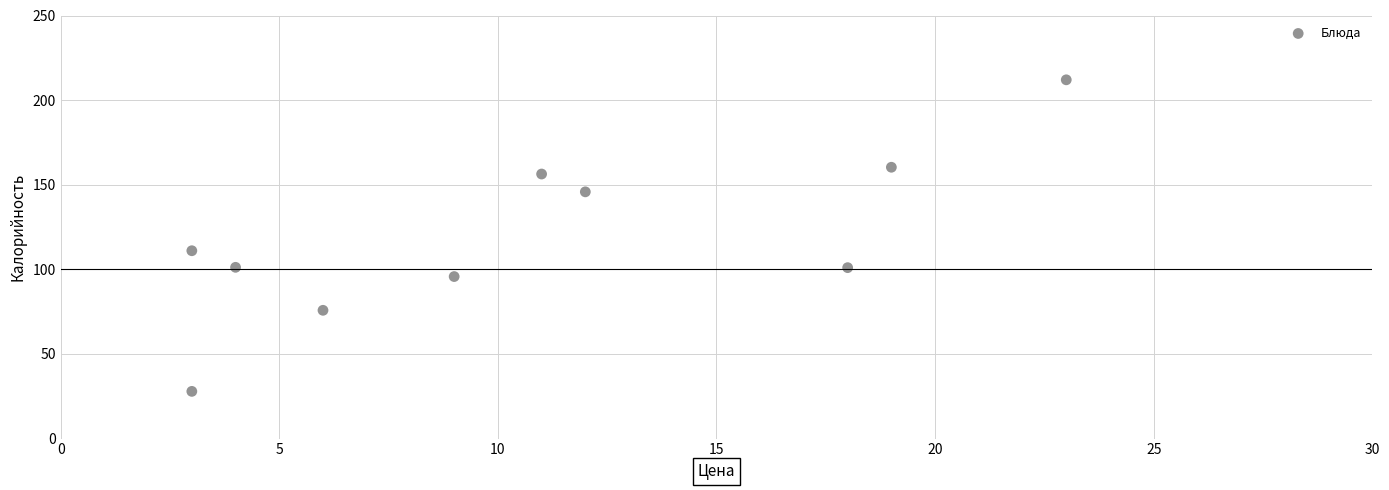

What Y value in the scatter plot is closest to 119?

111.0